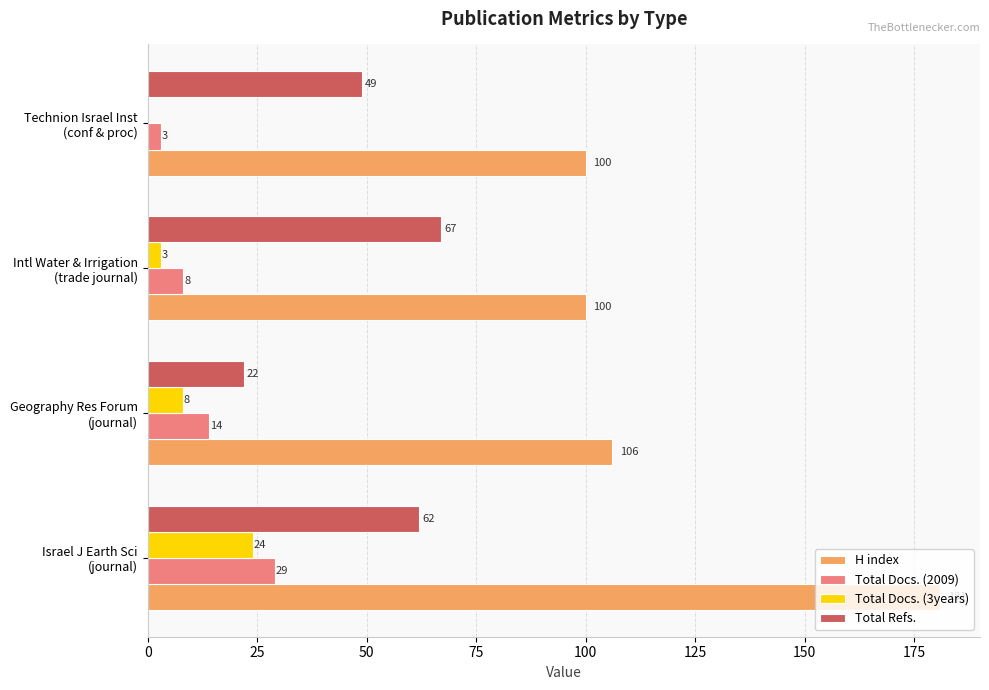

What is the greatest value displayed?

181